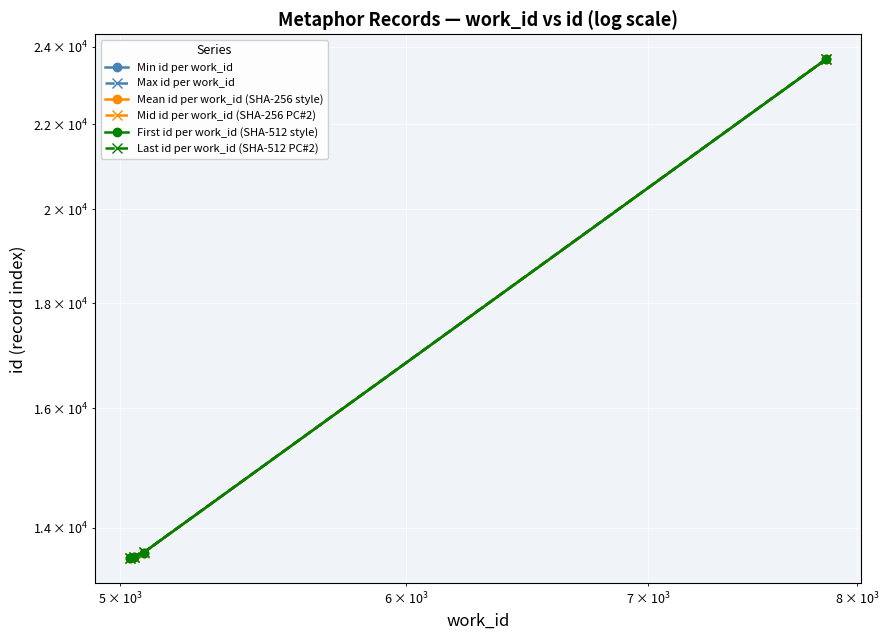

What is the value of the First id per work_id (SHA-512 style) point at the 3rd from the left?

13613.0